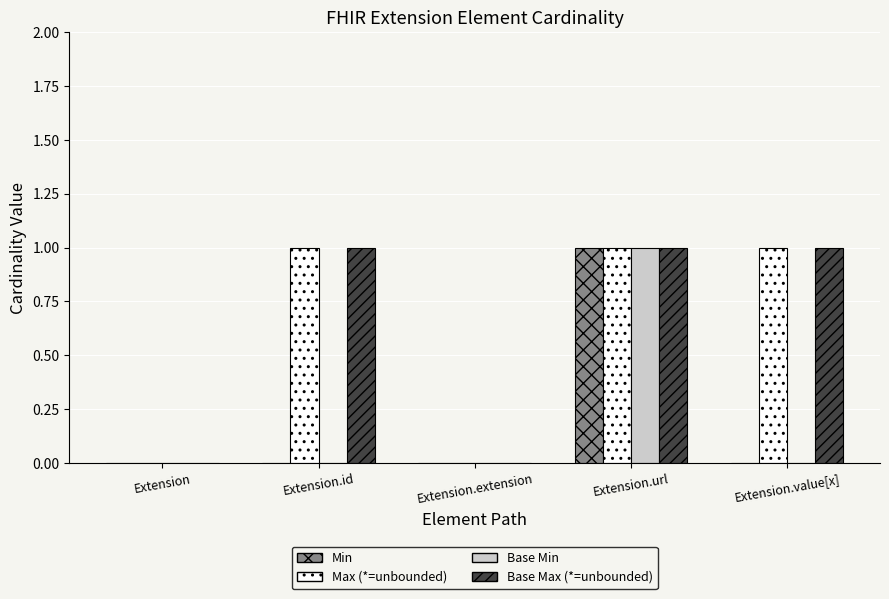

At which category is the sum across all series the highest?

Extension.url